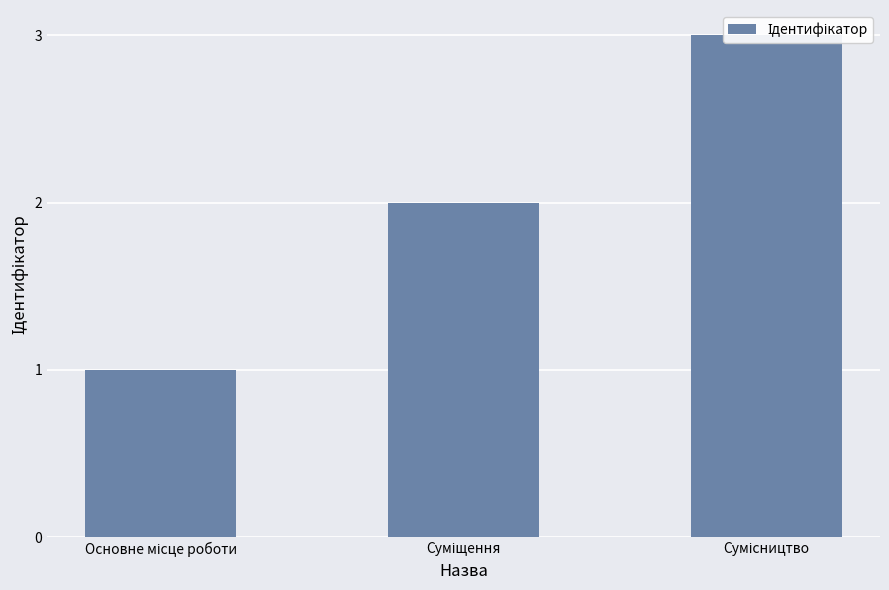

Rank the categories by value from highest to lowest.

Сумісництво, Суміщення, Основне місце роботи